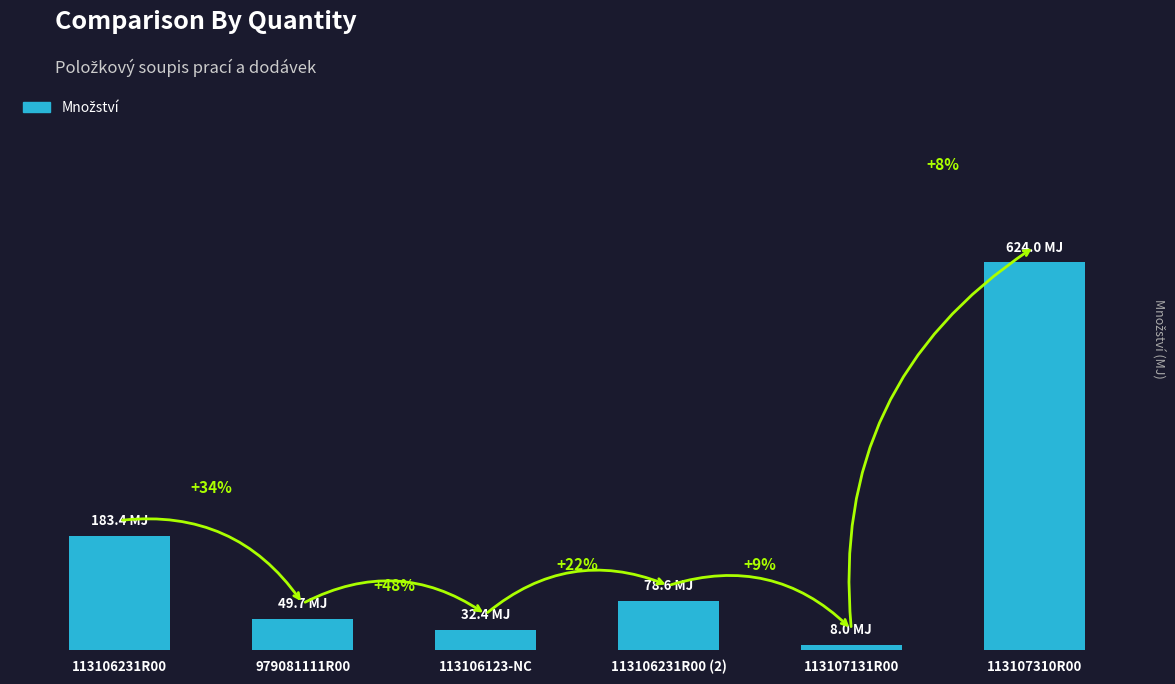

Does the chart contain stacked bars?

No